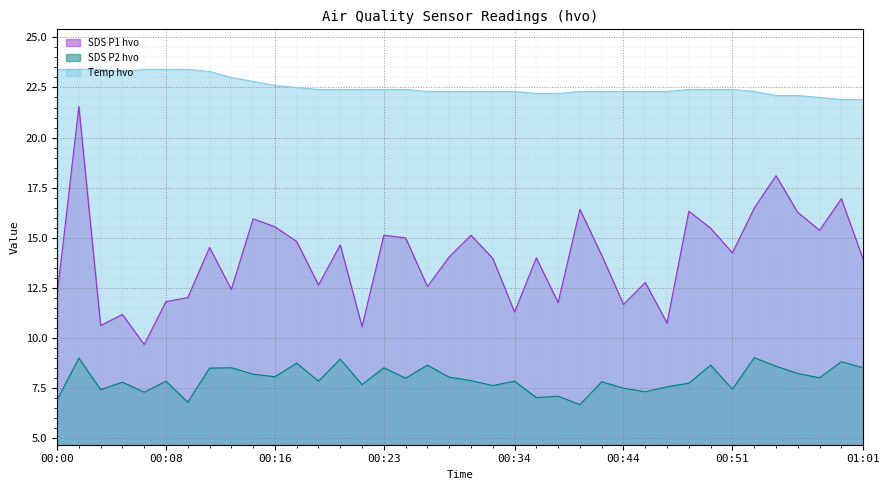

The value of SDS_P1 at 00:08 is 19.3. True or false?

False